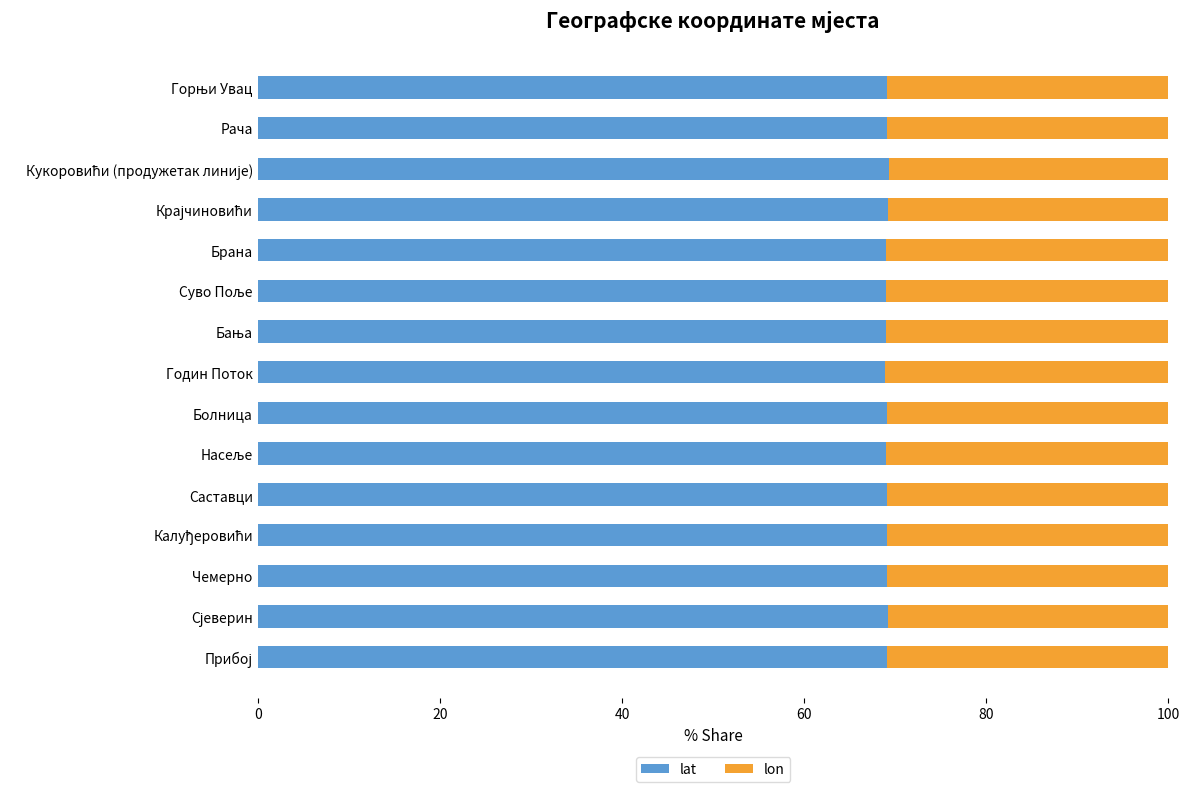

What is the total value across all series at Брана?

100.0